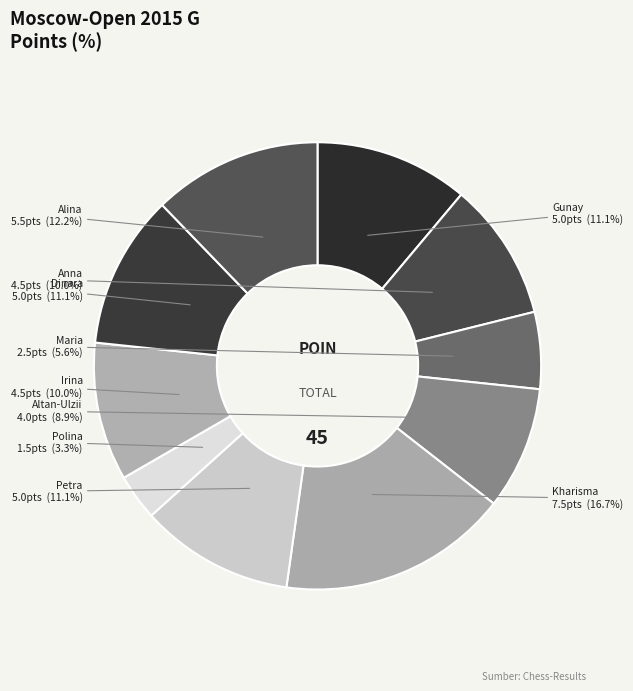

Which category has the biggest portion of the pie?

Sukandar Irine Kharisma